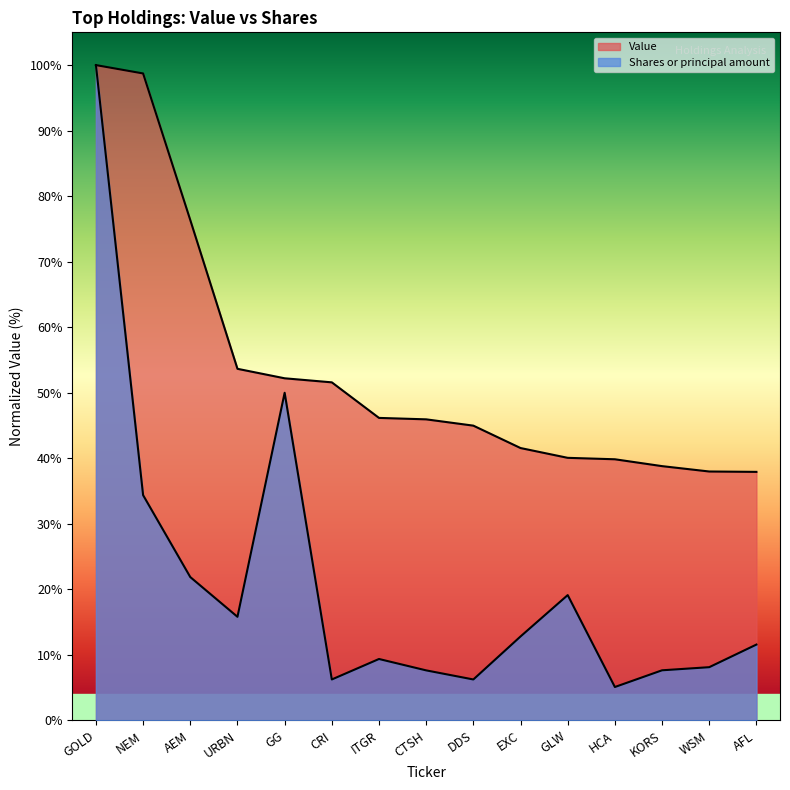

Which series has the widest spread of values?

Shares or principal amount